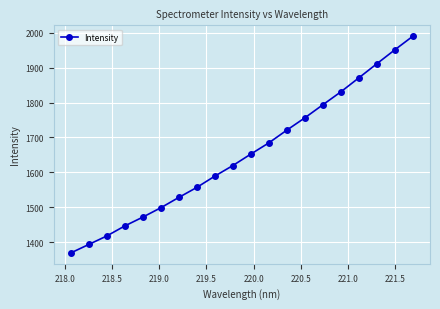

How many lines are shown in the chart?

1